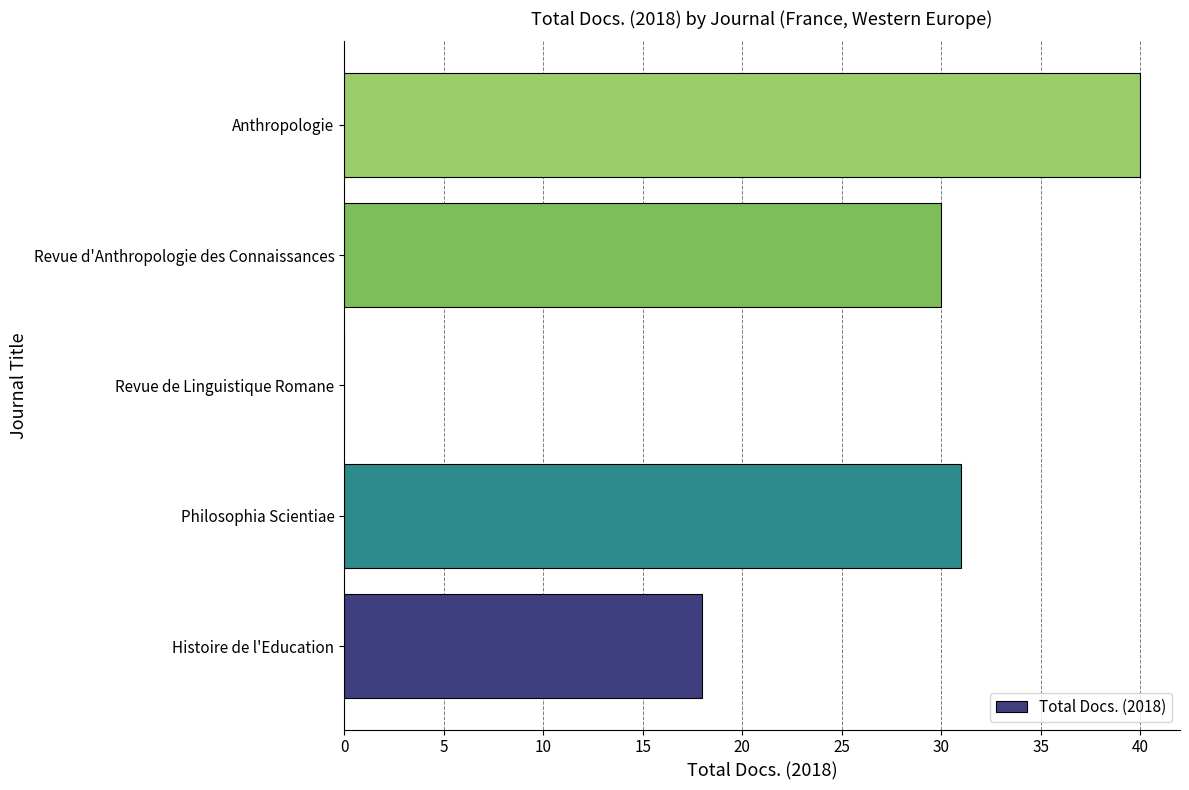

Read the value at Anthropologie, to the nearest 10.

40